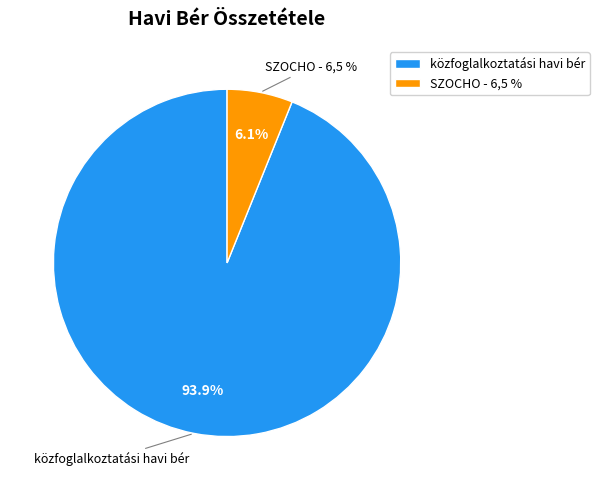

To the nearest percent, what is the average slice percentage?

50%